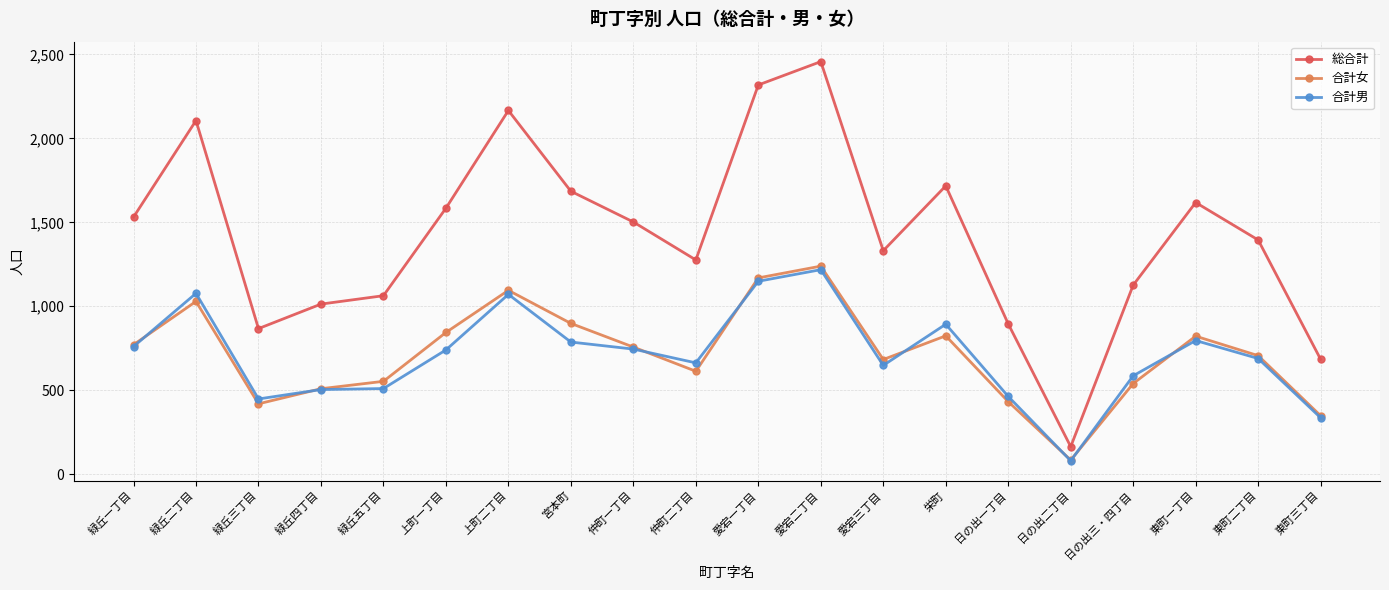

Between 愛宕一丁目 and 東町一丁目, which series saw the biggest shift?

総合計